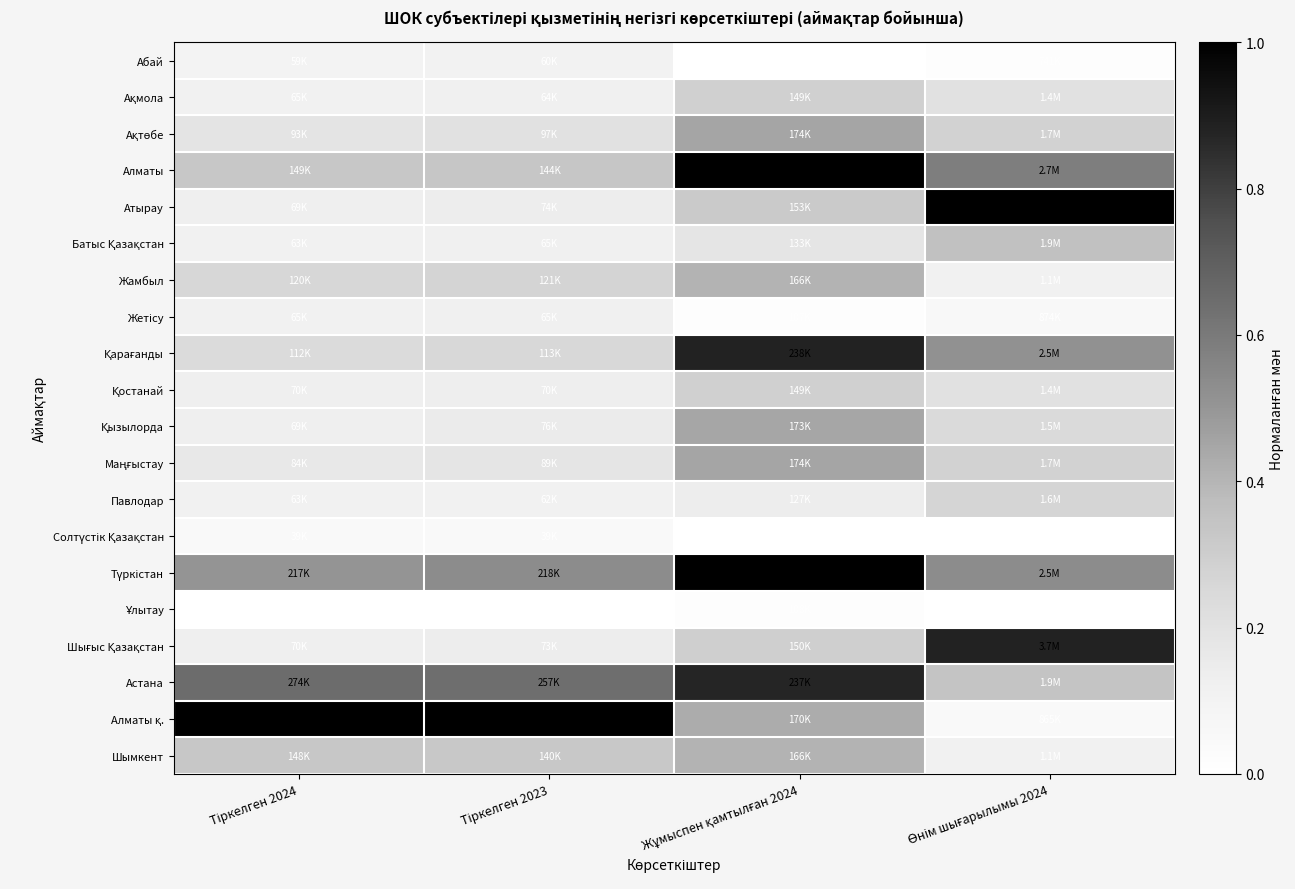

At Өнім шығарылымы 2024, list the series in order from smallest to largest.

Ұлытау, Солтүстік Қазақстан, Абай, Алматы қ., Жетісу, Жамбыл, Шымкент, Ақмола, Қостанай, Қызылорда, Павлодар, Ақтөбе, Маңғыстау, Астана, Батыс Қазақстан, Қарағанды, Түркістан, Алматы, Шығыс Қазақстан, Атырау